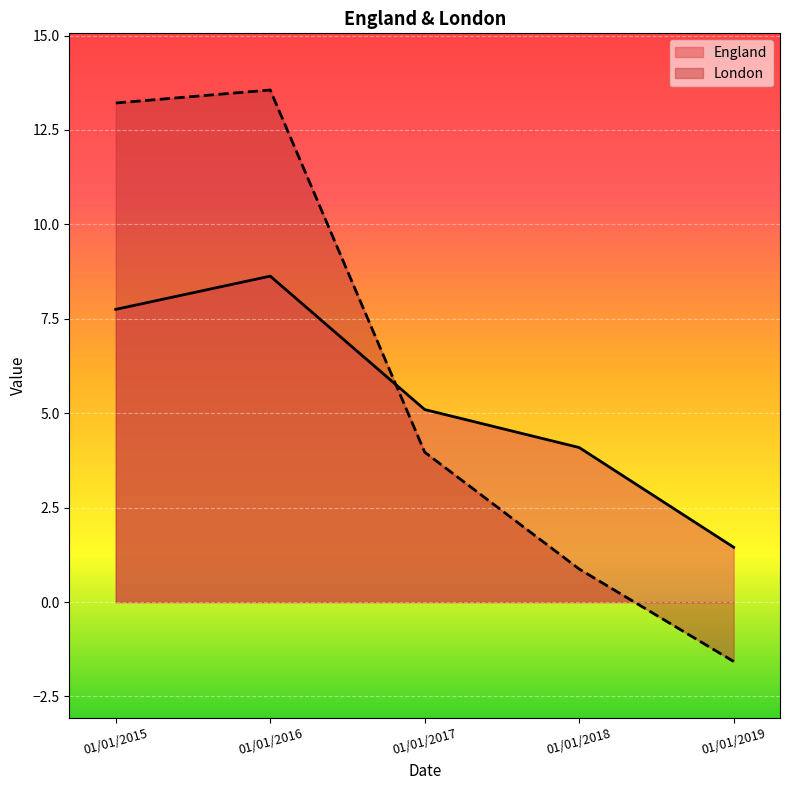

At which category does England reach its first local peak?

01/01/2016